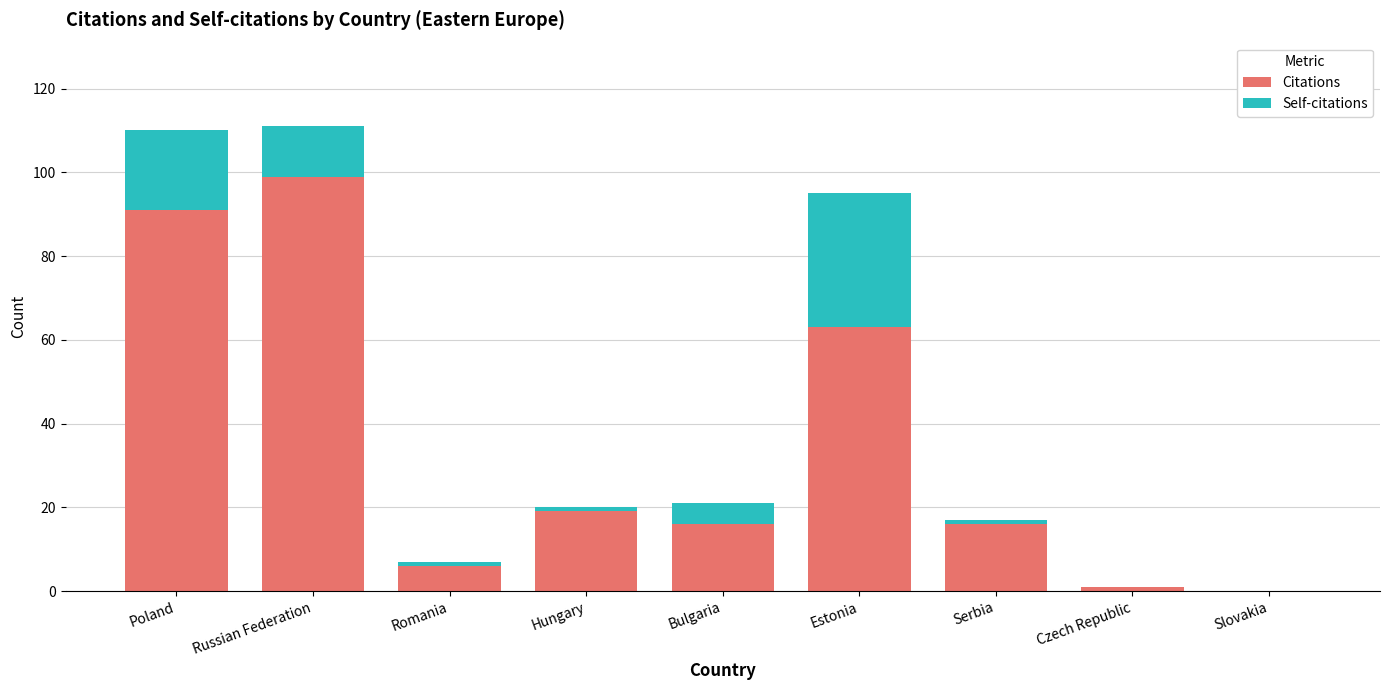

What is the sum of all Citations values?

311